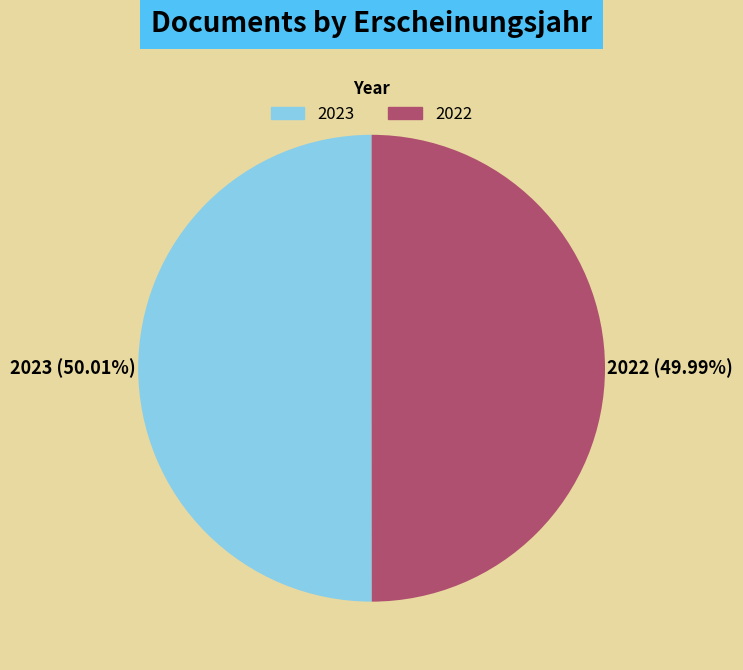

Does any single category account for the majority?

Yes